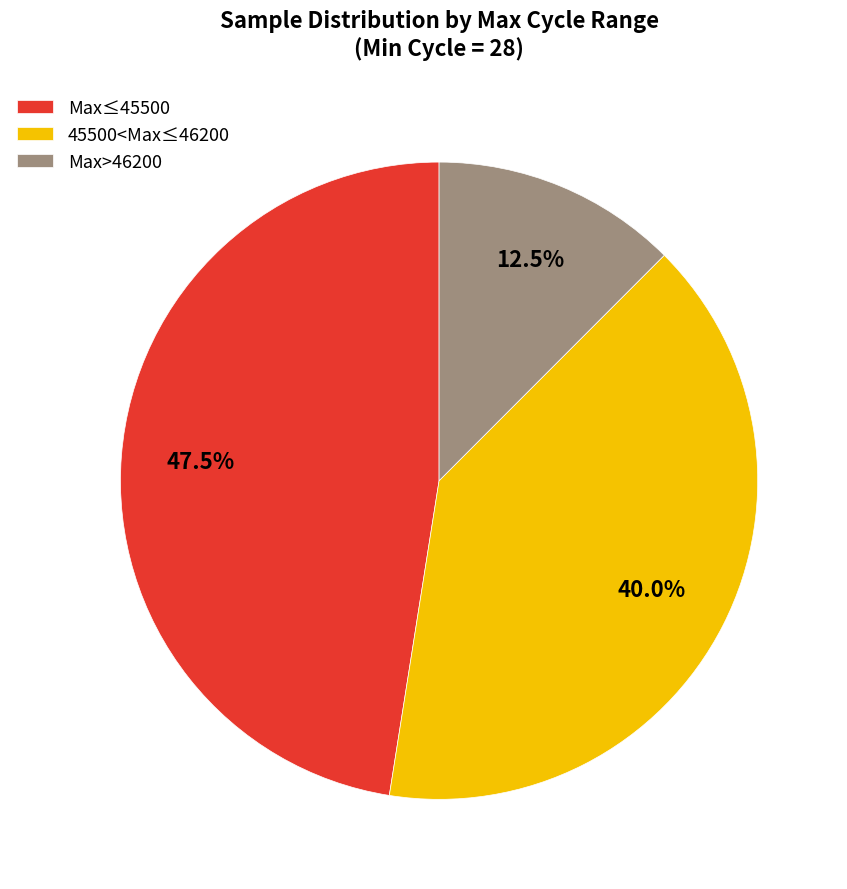

To the nearest percent, what is the average slice percentage?

33%